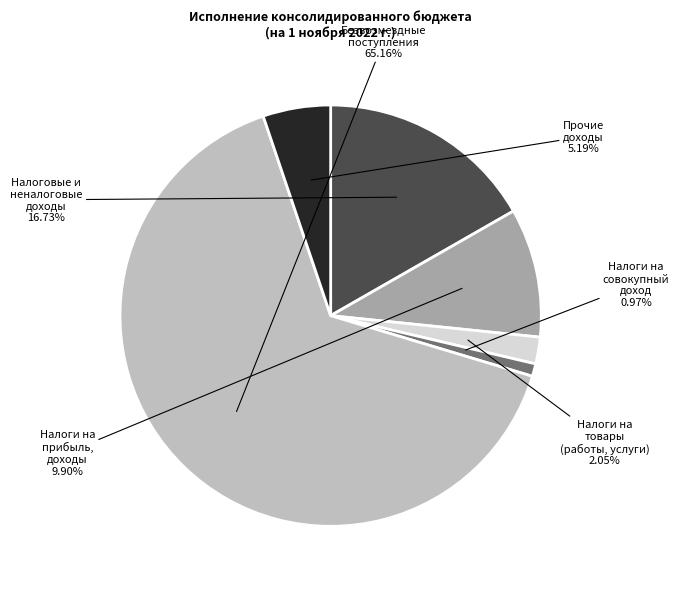

Combined, do Налоговые и неналоговые доходы and Налоги на совокупный доход account for over 50%?

No